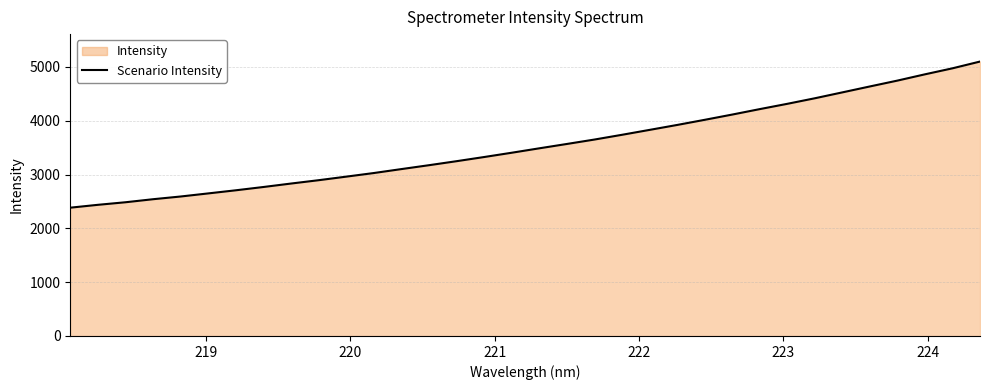

Reading left to right, list all the values displayed in this chart.

2383.8	2436.8	2484.5	2541.0	2591.5	2649.0	2706.9	2768.1	2832.2	2894.3	2960.4	3027.5	3100.7	3172.9	3247.5	3324.8	3404.5	3486.6	3567.3	3649.4	3737.7	3828.8	3920.4	4015.9	4113.6	4214.9	4313.3	4416.5	4526.0	4636.2	4745.0	4861.5	4973.2	5098.8